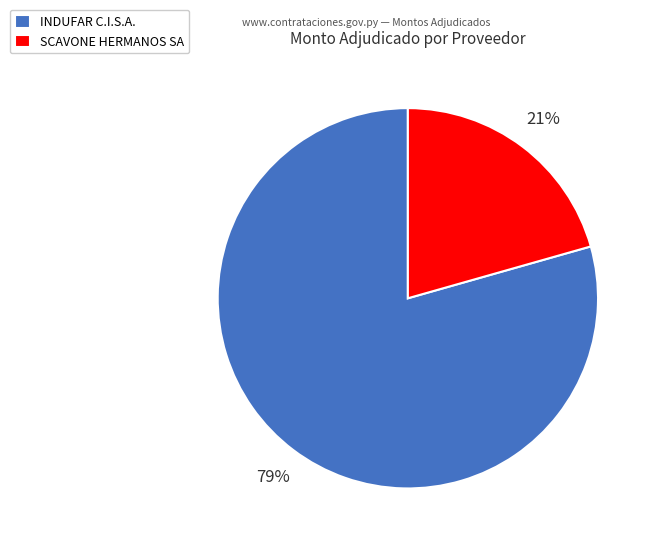

Rank the categories by value from highest to lowest.

INDUFAR C.I.S.A., SCAVONE HERMANOS SA